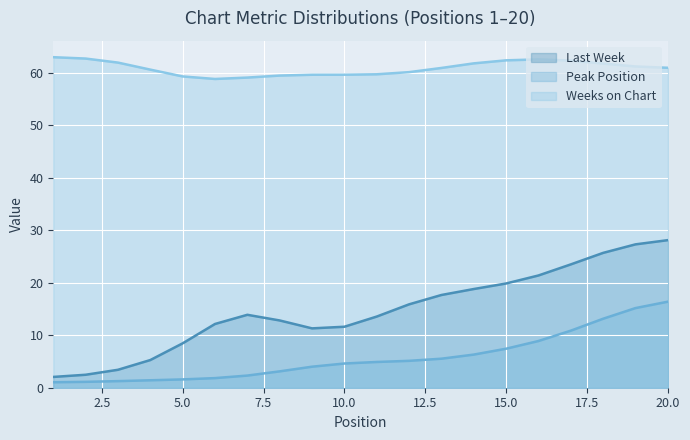

Which series ends up on top after the final intersection of Peak Position and Last Week?

Last Week